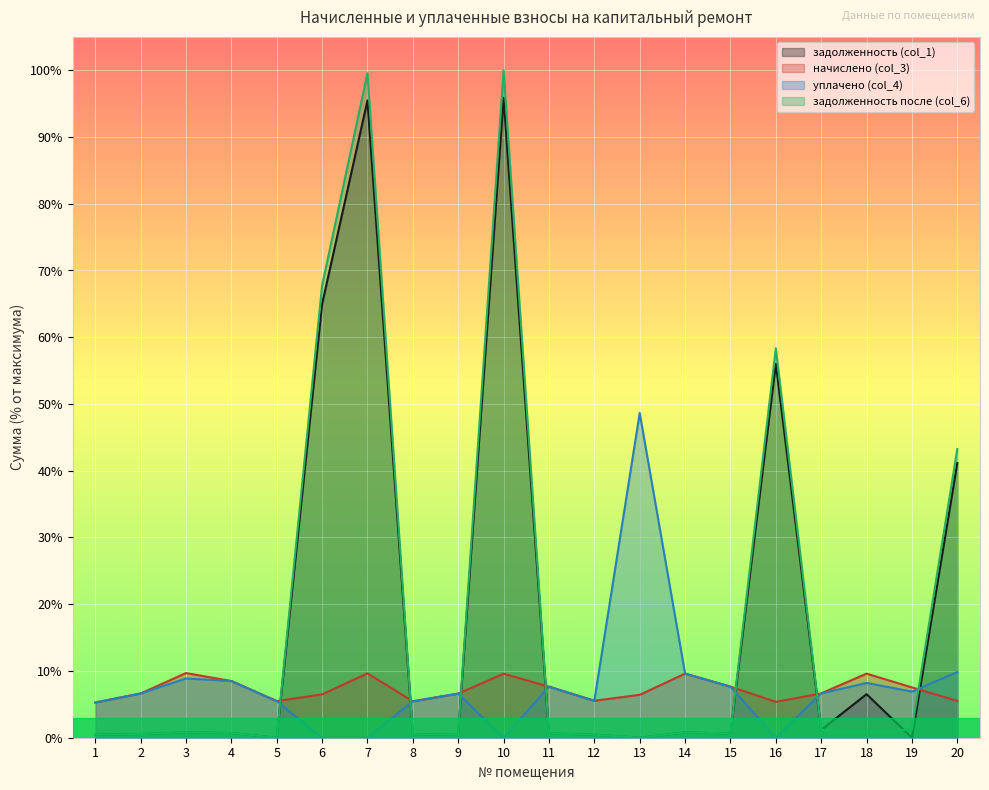

Which category has the highest value across all series?

10